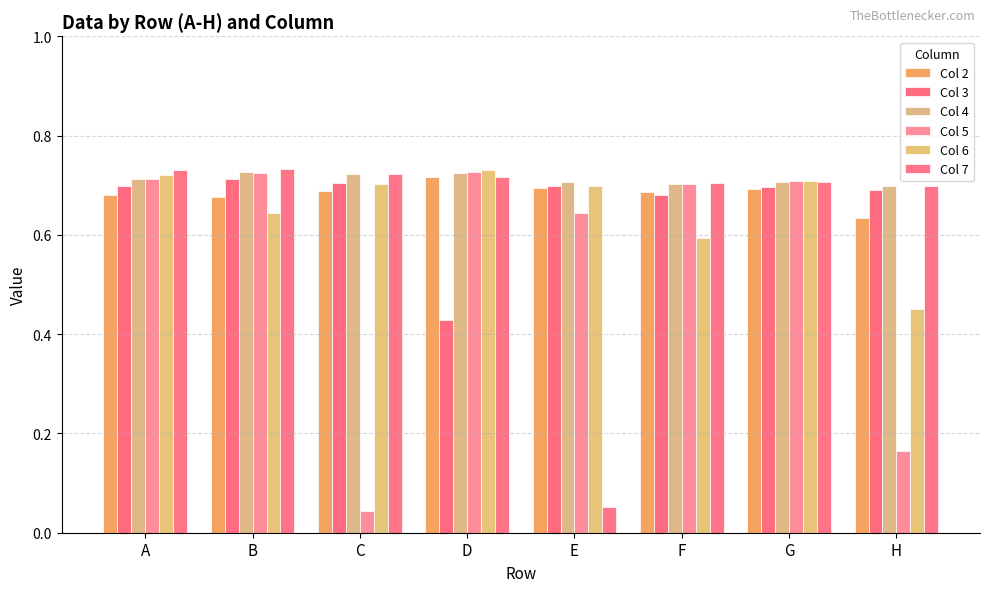

What is the total value across all series at C?

3.6